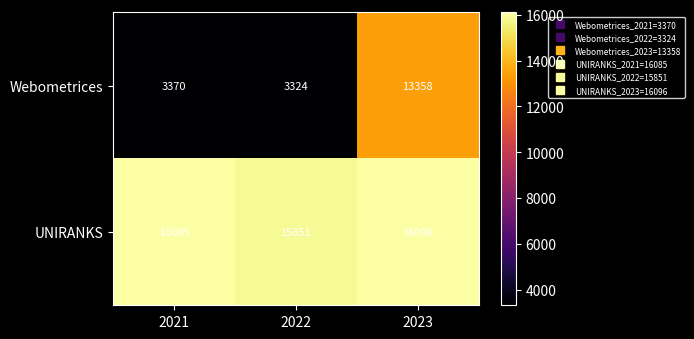

What value does the UNIRANKS series have at 2022?

15851